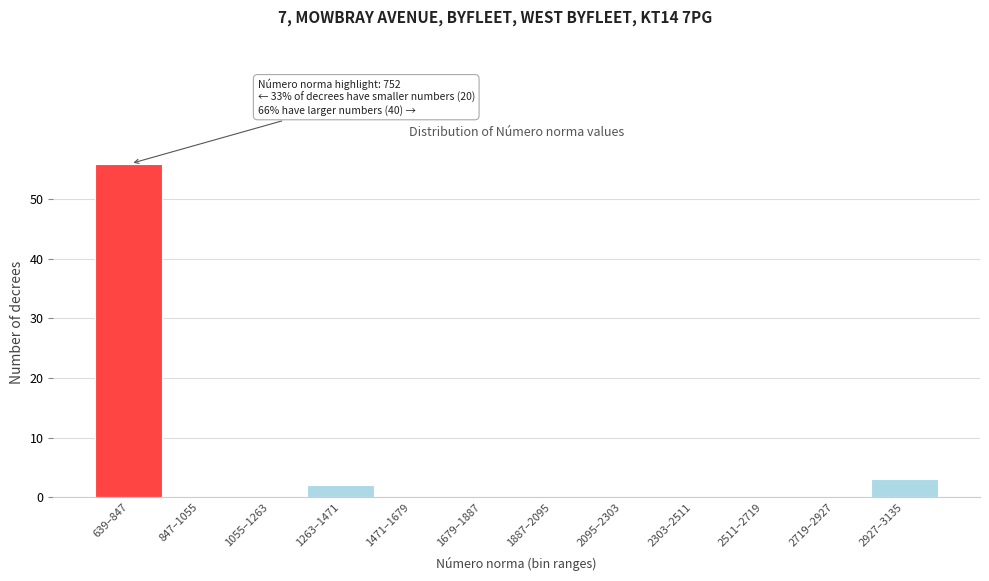

Reading left to right, what are all the values shown in this chart?

639–847=56	847–1055=0	1055–1263=0	1263–1471=2	1471–1679=0	1679–1887=0	1887–2095=0	2095–2303=0	2303–2511=0	2511–2719=0	2719–2927=0	2927–3135=3